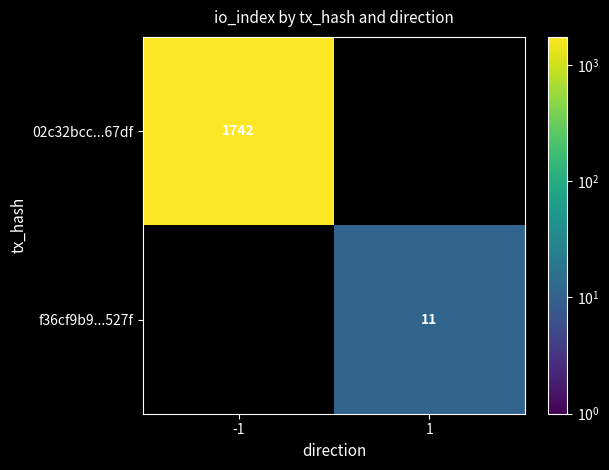

Is it true that f36cf9b9...527f equals 19 at 1?

False